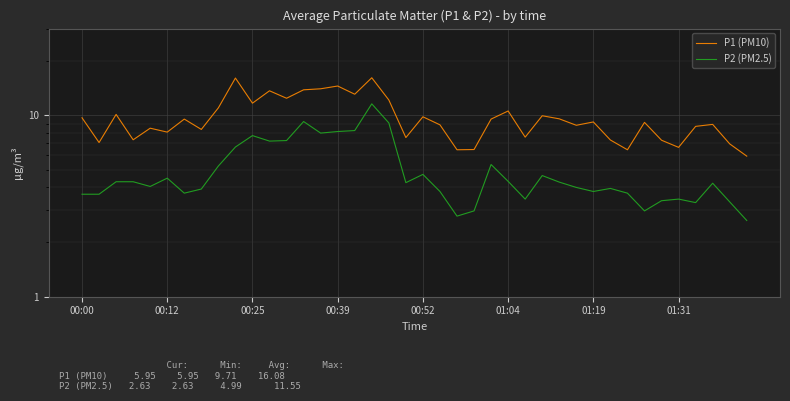

At how many categories does at least one series exceed 15?

2